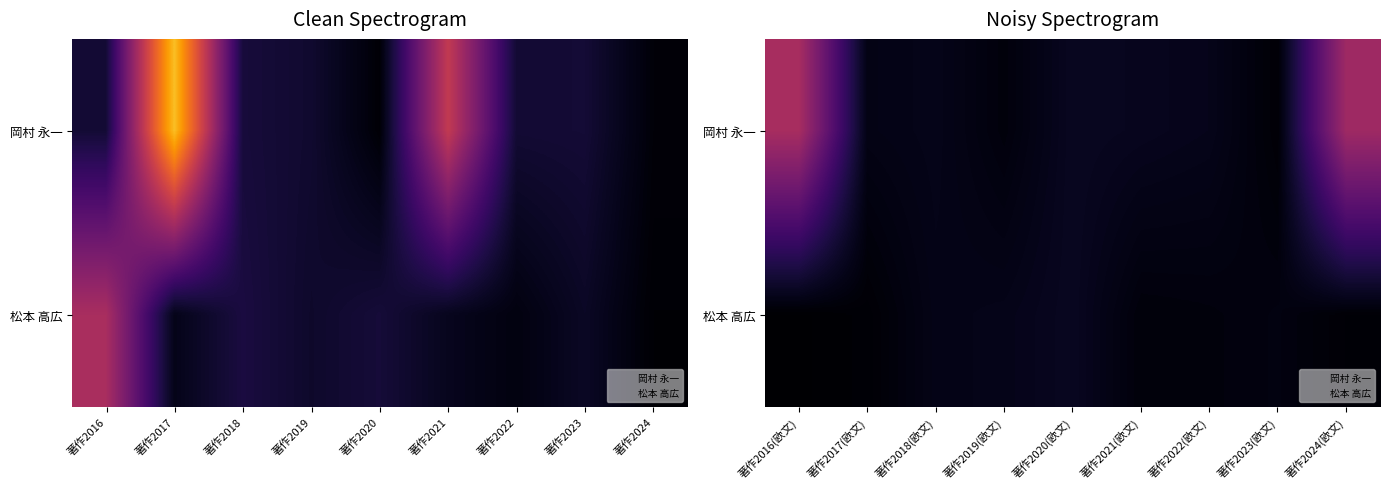

What is the total value across all series at 著作2017(欧文)?

1.1